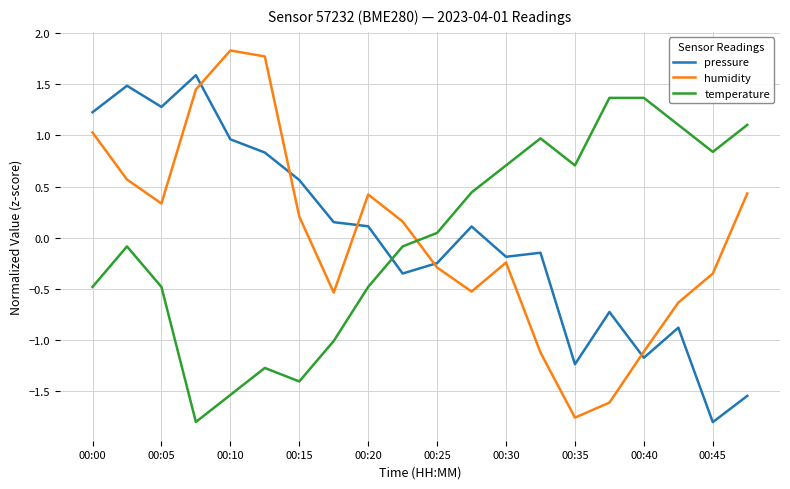

Does the chart display data point markers on the line(s)?

No